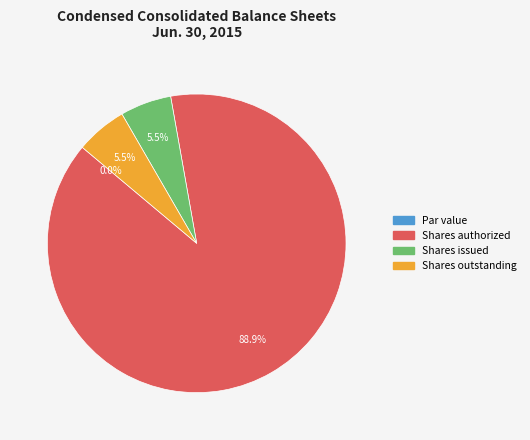

Between Par value and Shares outstanding, which is larger?

Shares outstanding